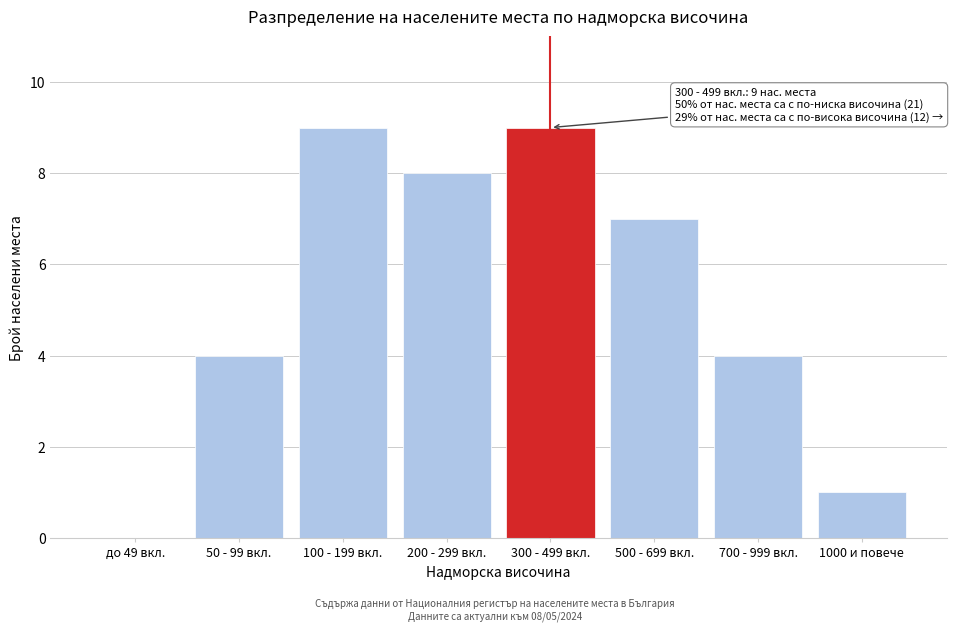

Reading right to left, extract all data points from this chart.

1000 и повече=1	700 - 999 вкл.=4	500 - 699 вкл.=7	300 - 499 вкл.=9	200 - 299 вкл.=8	100 - 199 вкл.=9	50 - 99 вкл.=4	до 49 вкл.=0